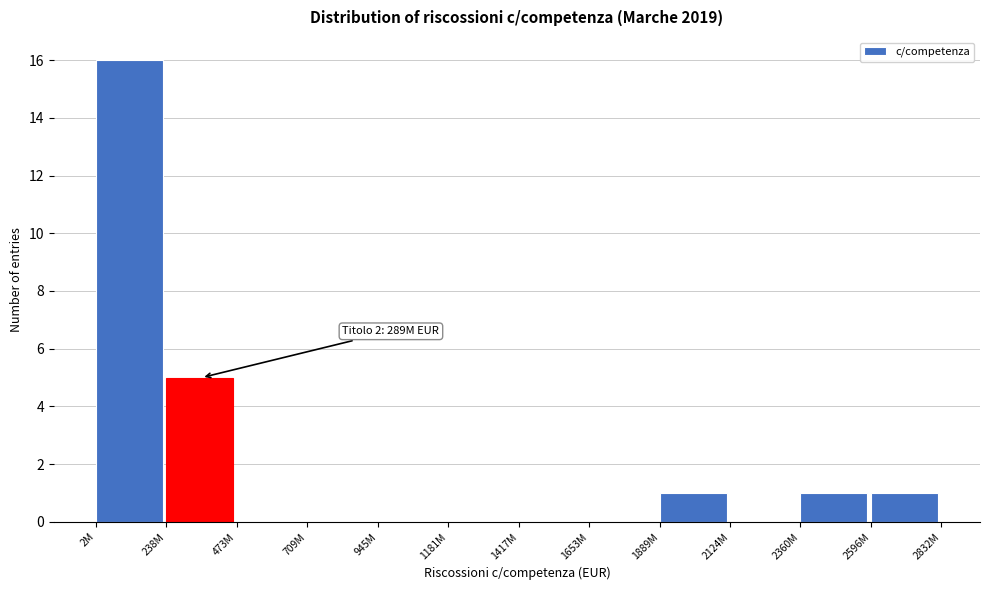

Reading left to right, extract all data points from this chart.

2M=16	238M=5	473M=0	709M=0	945M=0	1181M=0	1417M=0	1653M=0	1889M=1	2124M=0	2360M=1	2596M=1